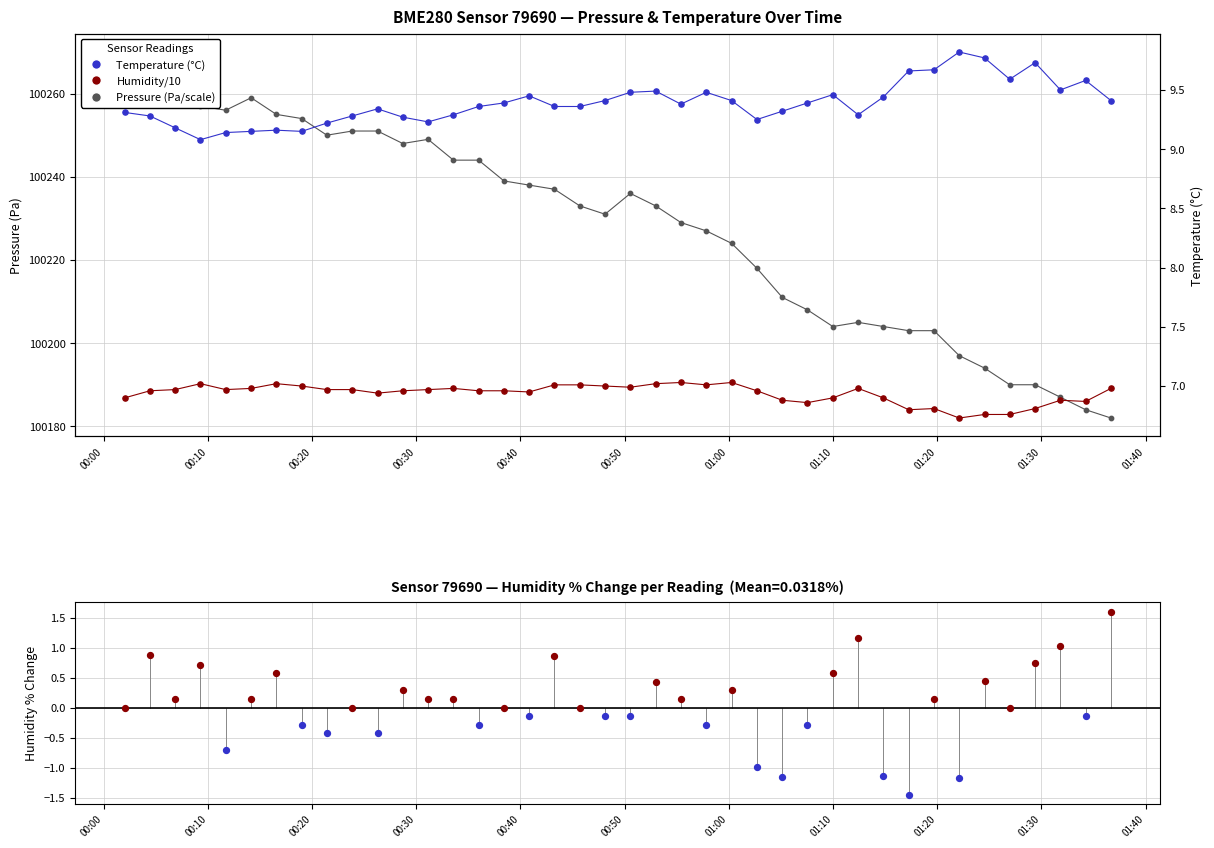

Which series has the largest total across all categories?

pressure